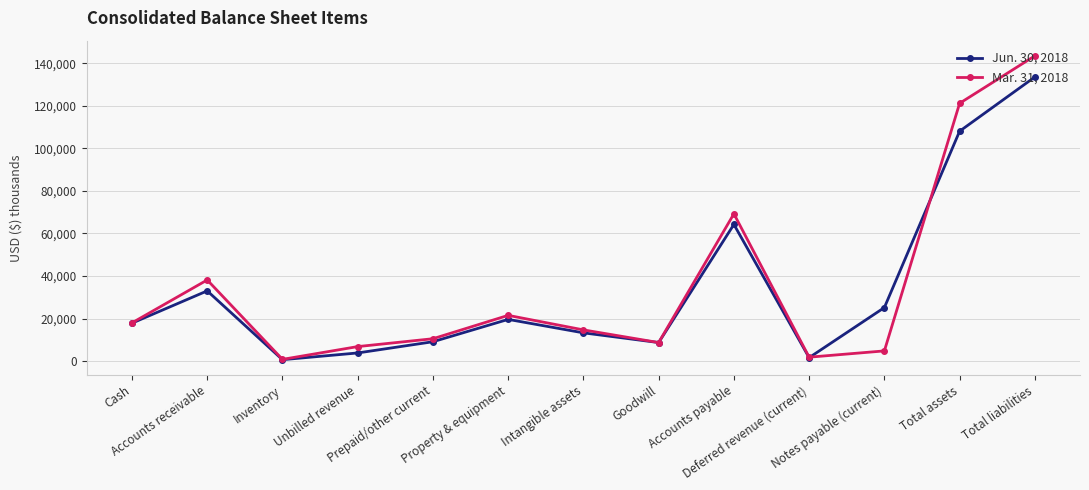

True or false: Mar. 31, 2018 has more than 2 points higher than both neighbors.

True